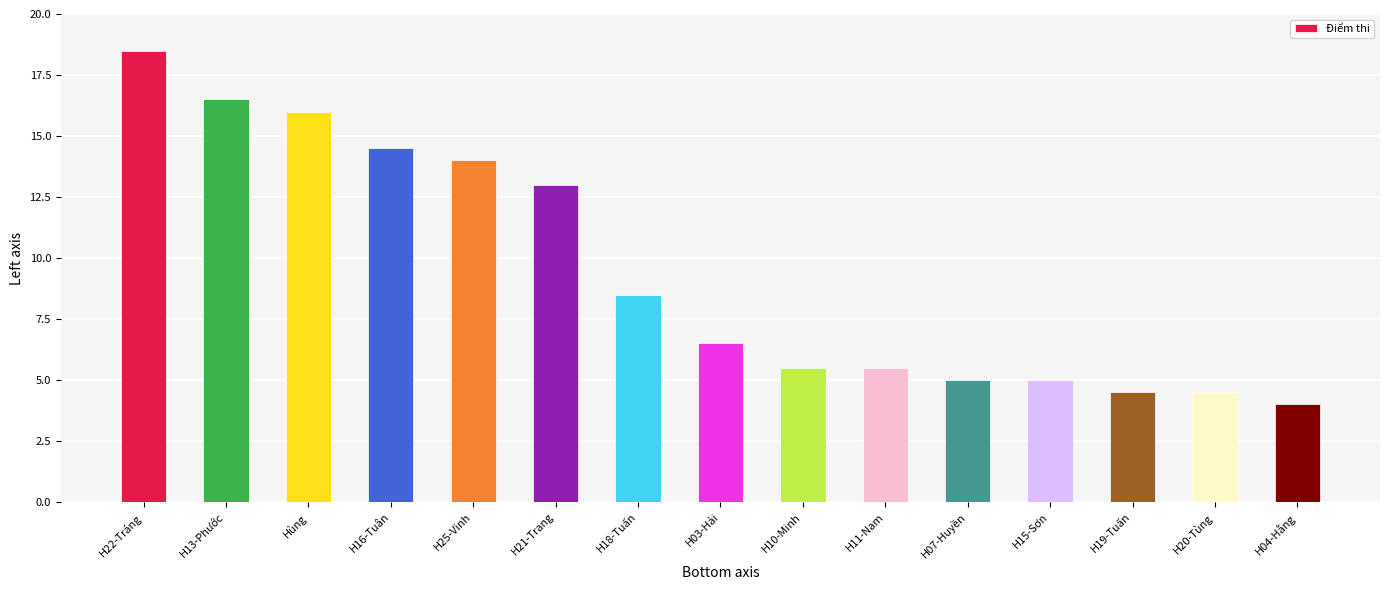

How many categories are shown in the chart?

15